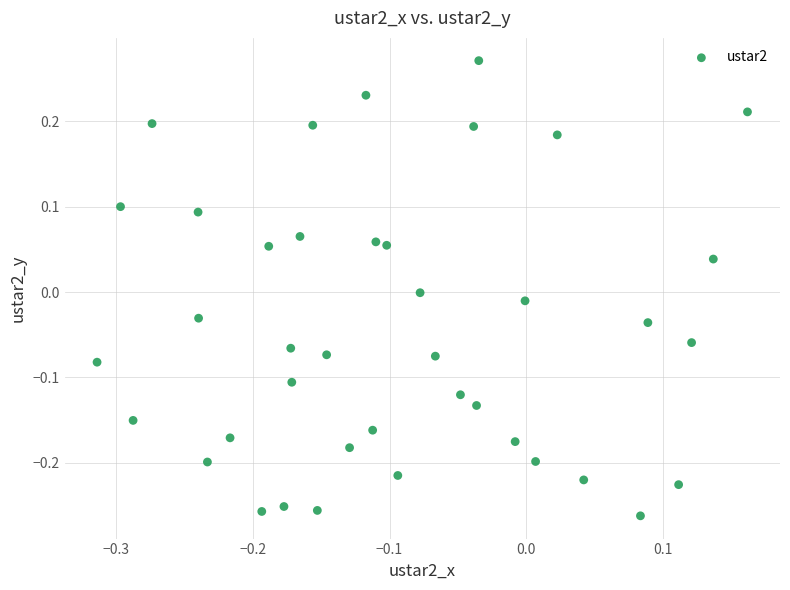

What is the range of Y values (max minus min)?

0.5